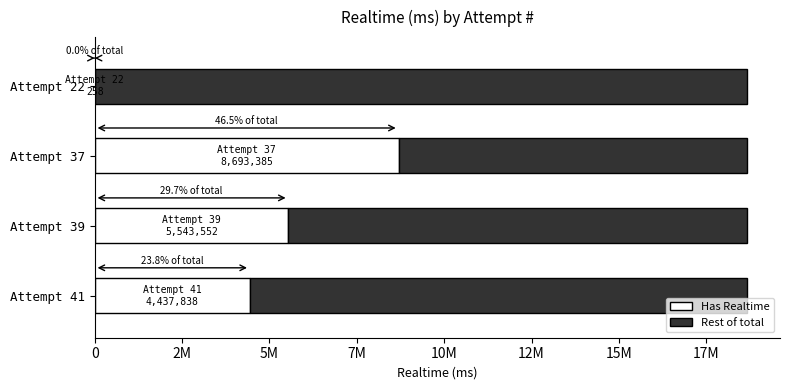

What is the sum of all Non-zero values?

18675033